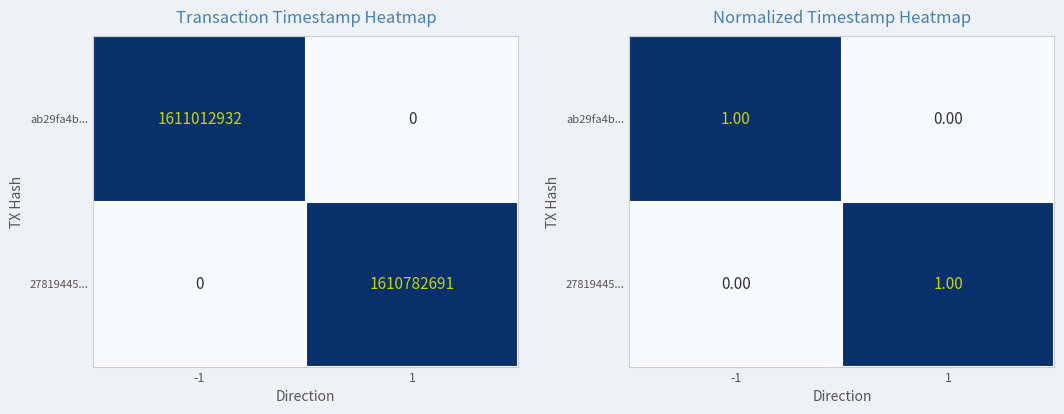

Which series has the largest total across all categories?

ab29fa4b...